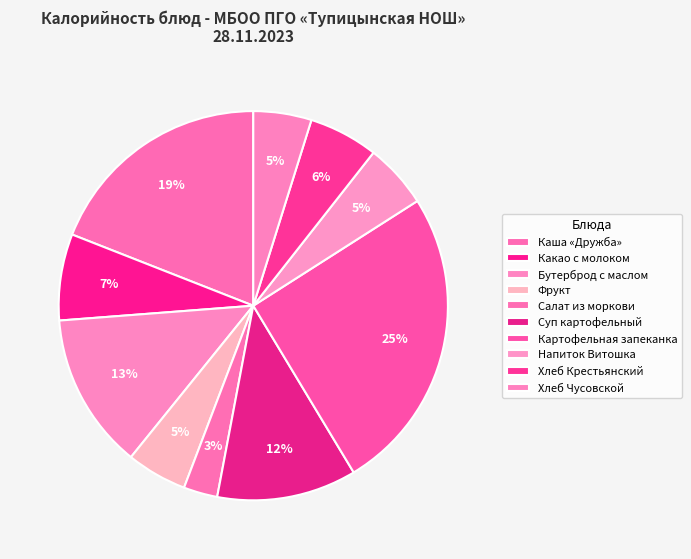

What percentage is the Хлеб Крестьянский slice, to the nearest percent?

6%